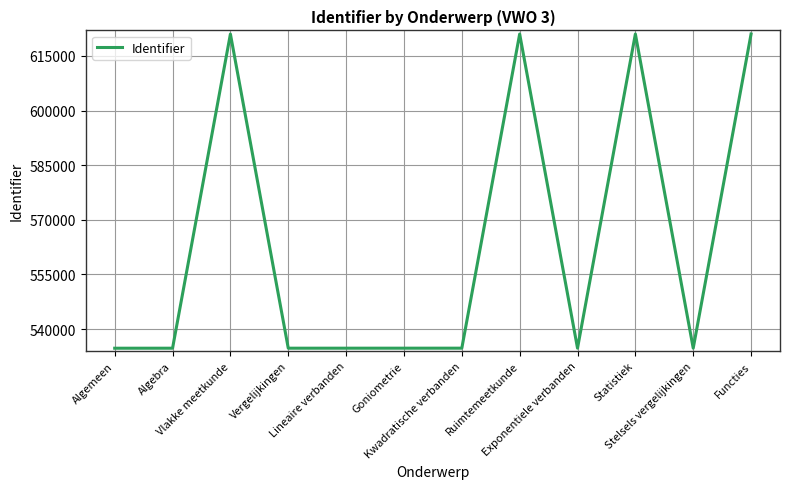

What is the difference between the maximum and minimum values?

86252